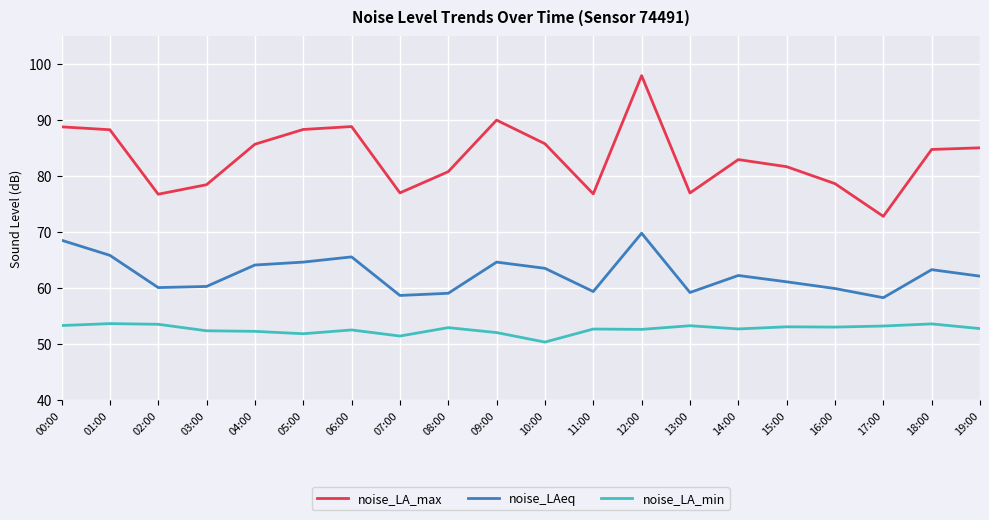

Which series changed the most between 04:00 and 13:00?

noise_LA_max